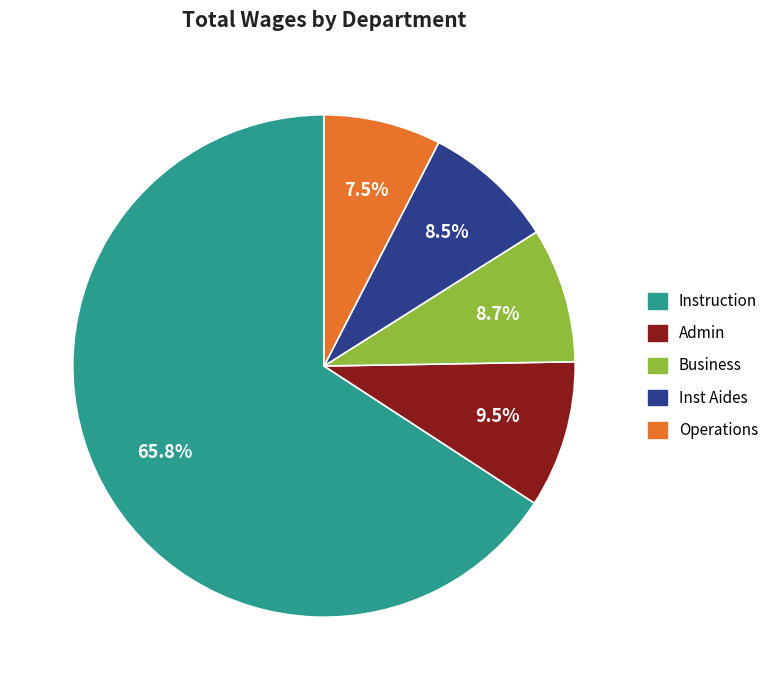

Between Operations and Admin, which is larger?

Admin